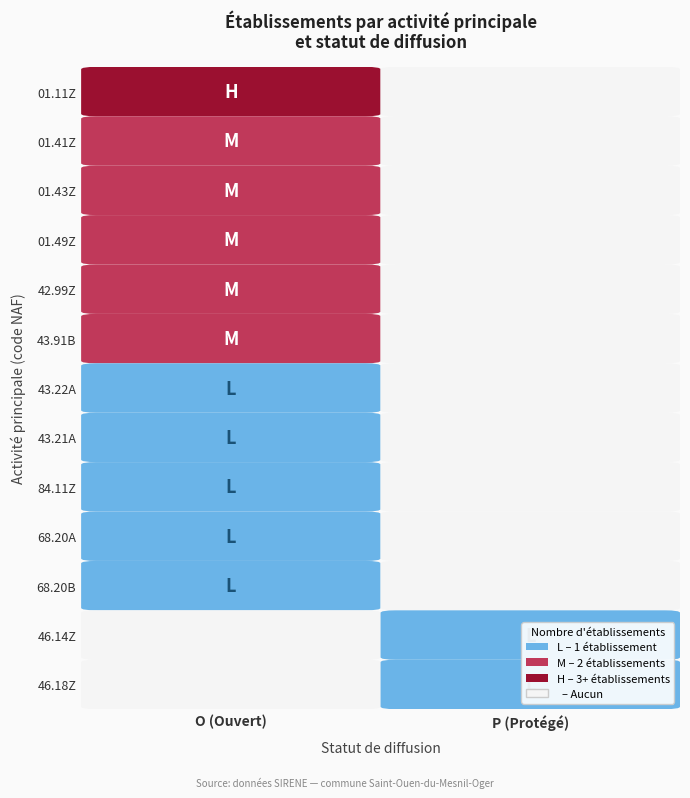

What is the maximum value shown in the chart?

3